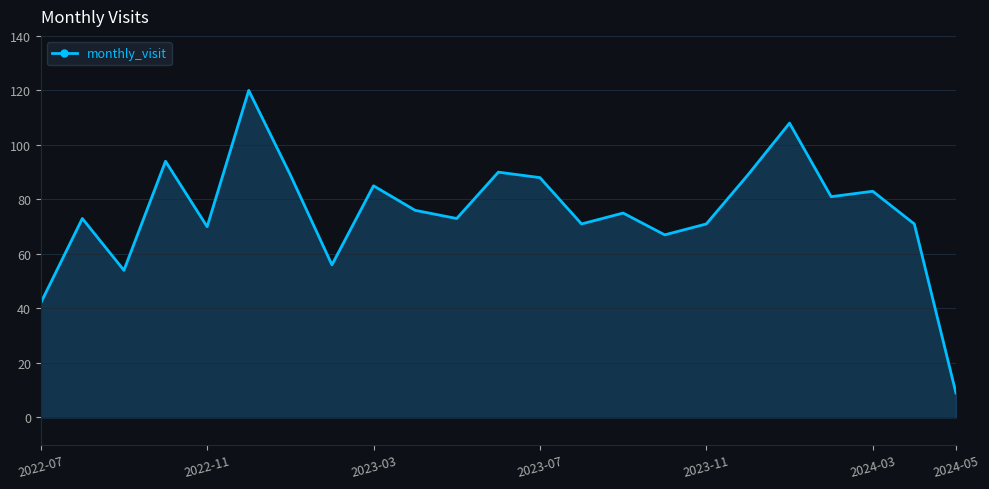

What is the maximum value shown in the chart?

120